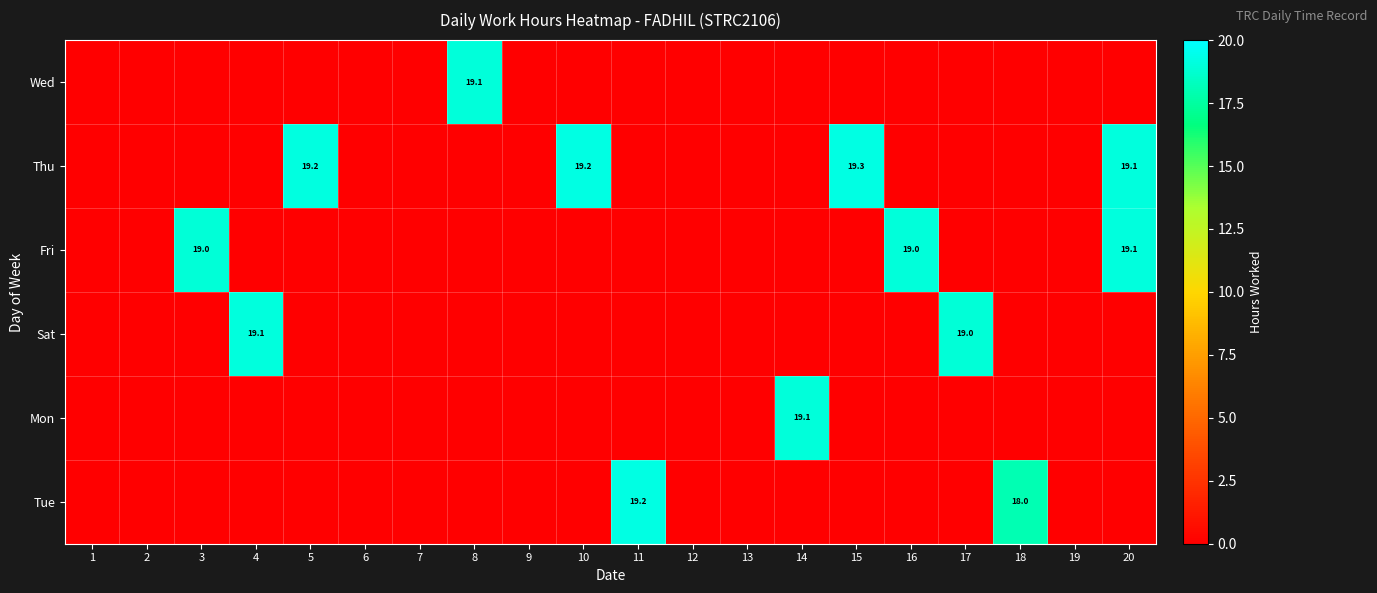

Which category has the lowest value across all series?

1